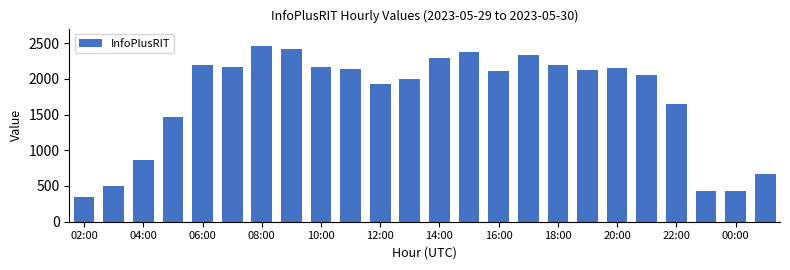

What is the sum of all values?

41415